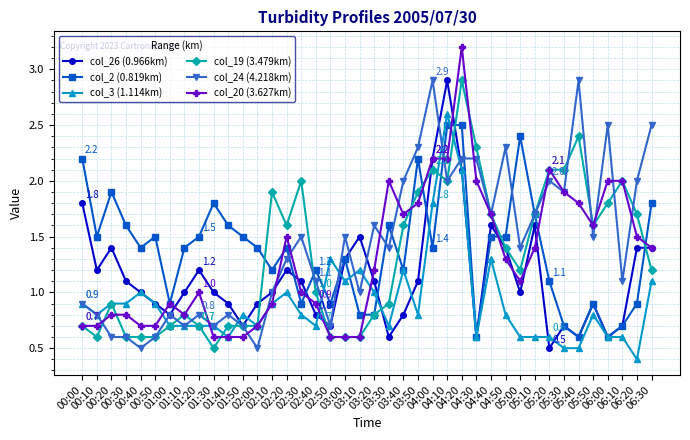

What is the sum of the col_2 (0.819km) values at 03:10 and 01:30?

2.6